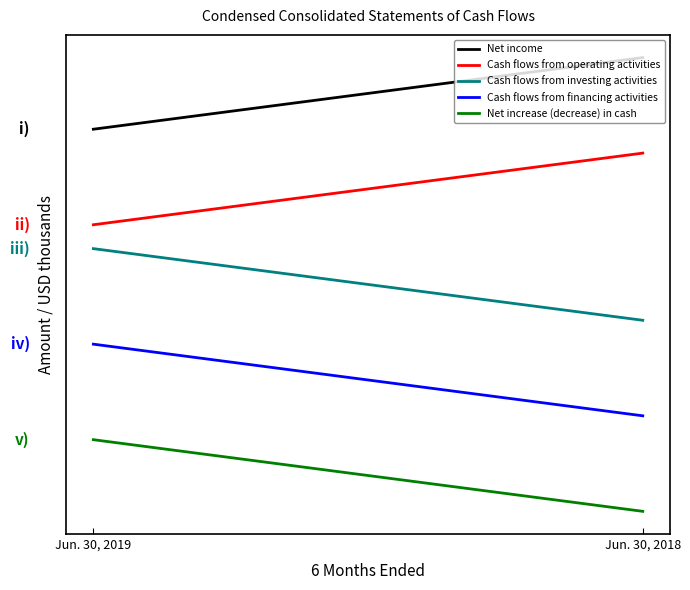

Rank the series by their maximum value, from lowest to highest.

Net increase (decrease) in cash, Cash flows from financing activities, Cash flows from investing activities, Cash flows from operating activities, Net income